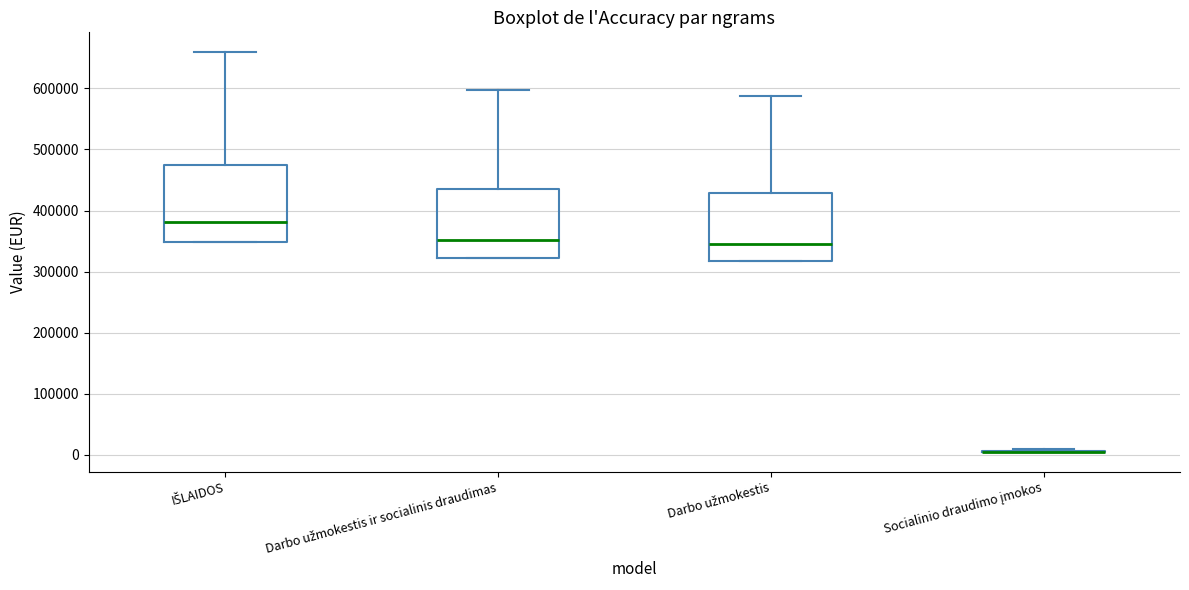

Where does the upper whisker of the box for IŠLAIDOS end on the y-axis? The values are not printed on the chart, so give them approximately, as read against the axis.

660000